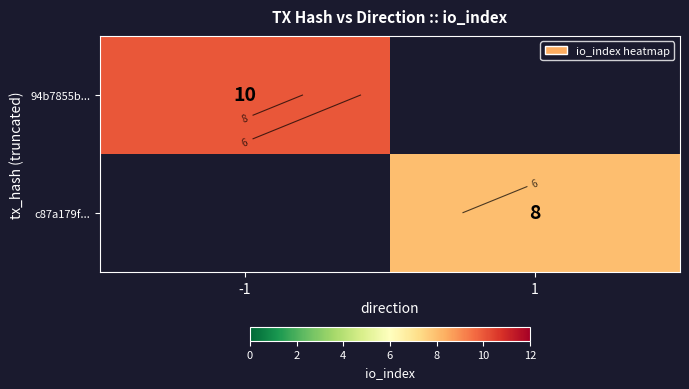

Which category has the highest value across all series?

-1